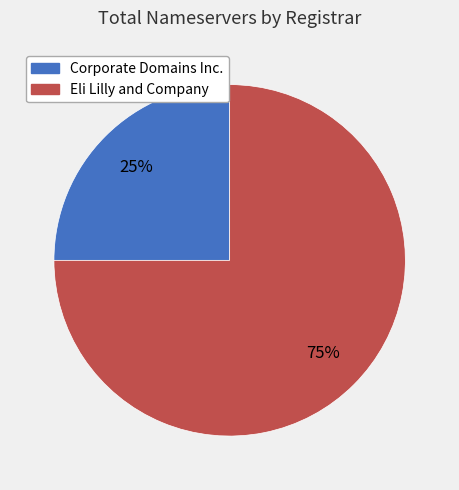

Is it true that Eli Lilly and Company is 75% of the pie?

True